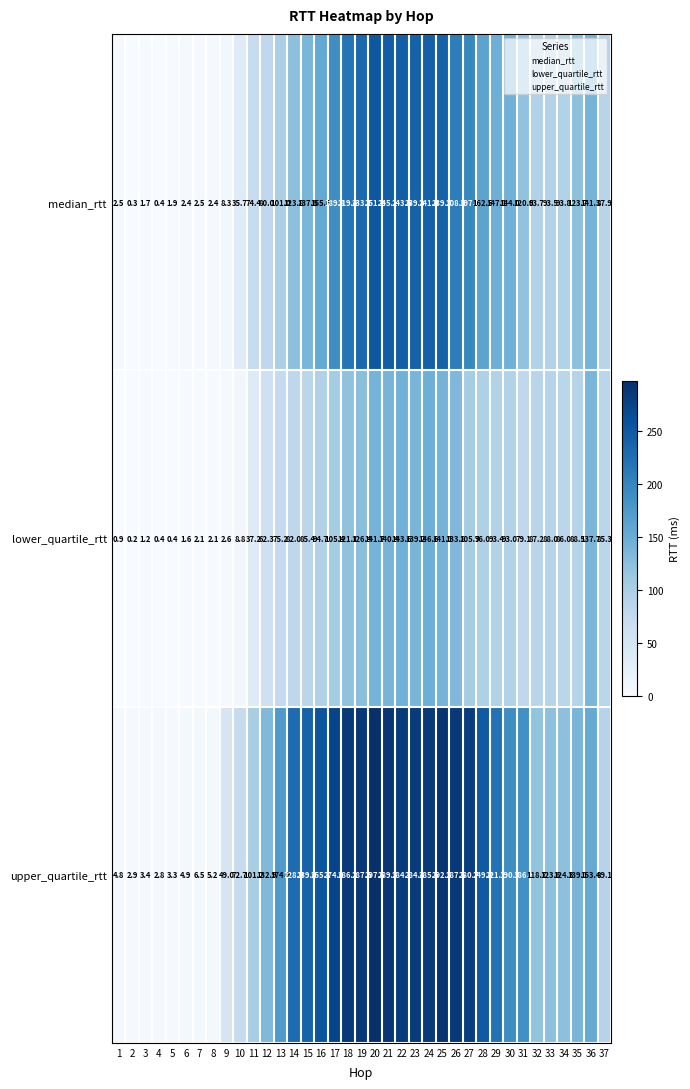

True or false: lower_quartile_rtt has a value of 37.2 at 11.

True